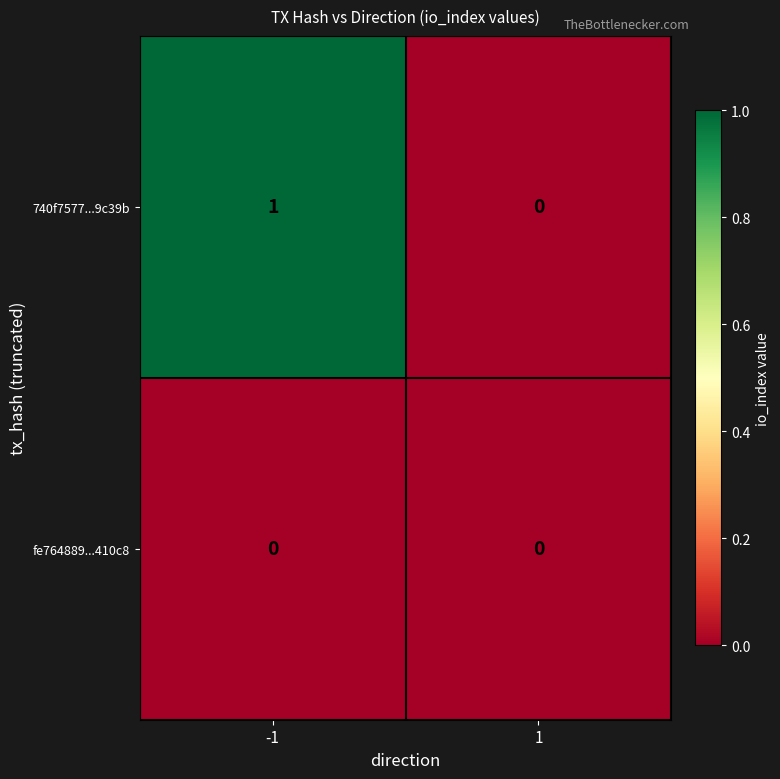

Reading left to right, list all the values displayed in this chart.

740f7577...9c39b: -1=1	1=0
fe764889...410c8: -1=0	1=0